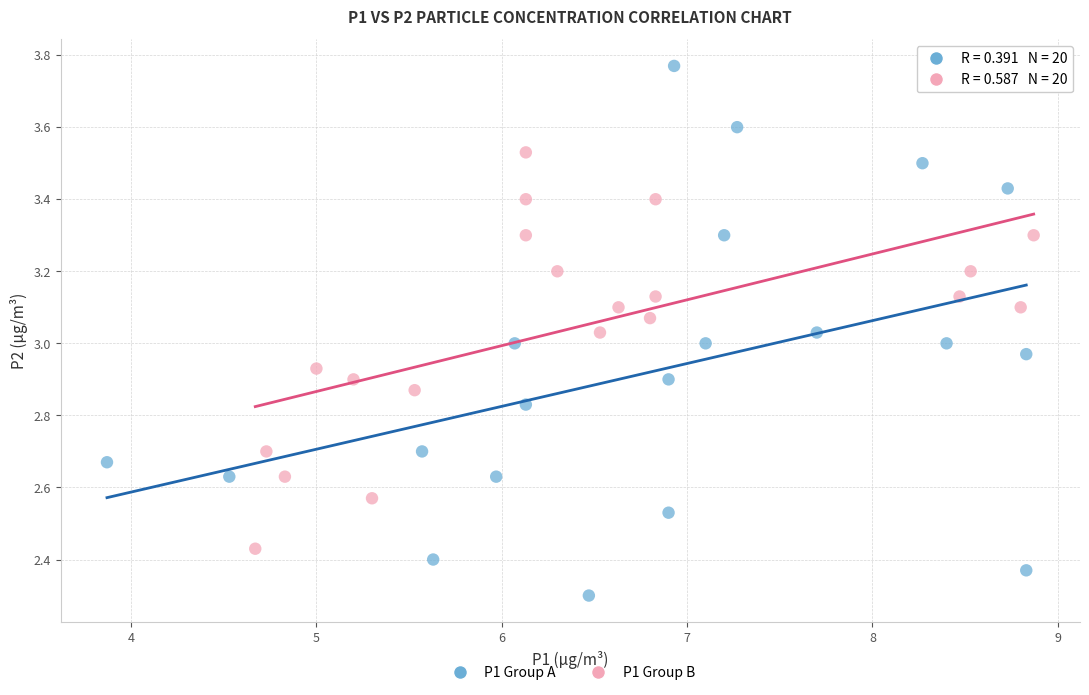

What are all the series names shown in the legend?

P1 Group A, P1 Group B